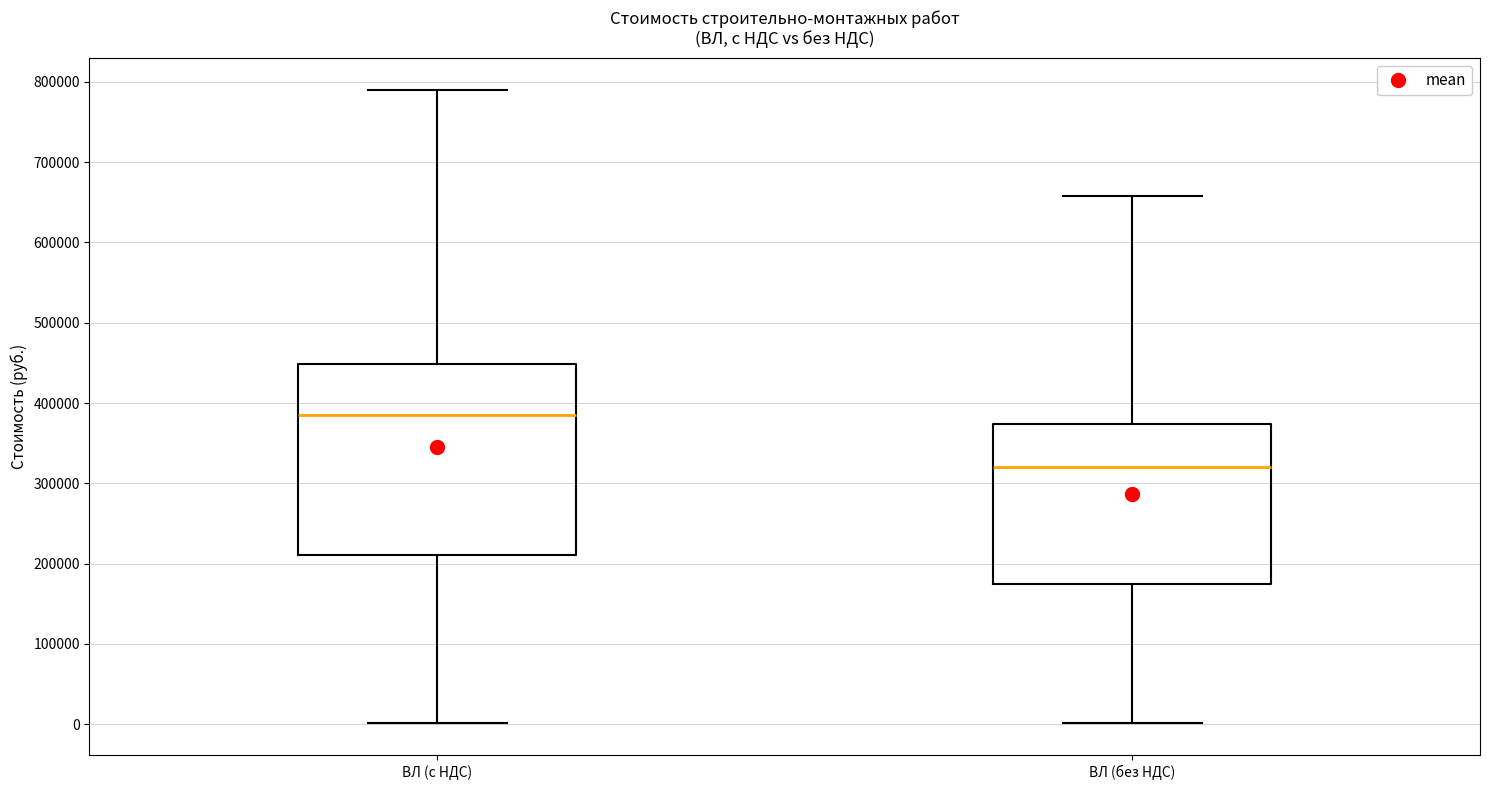

Which box's median line is the highest?

ВЛ (с НДС)